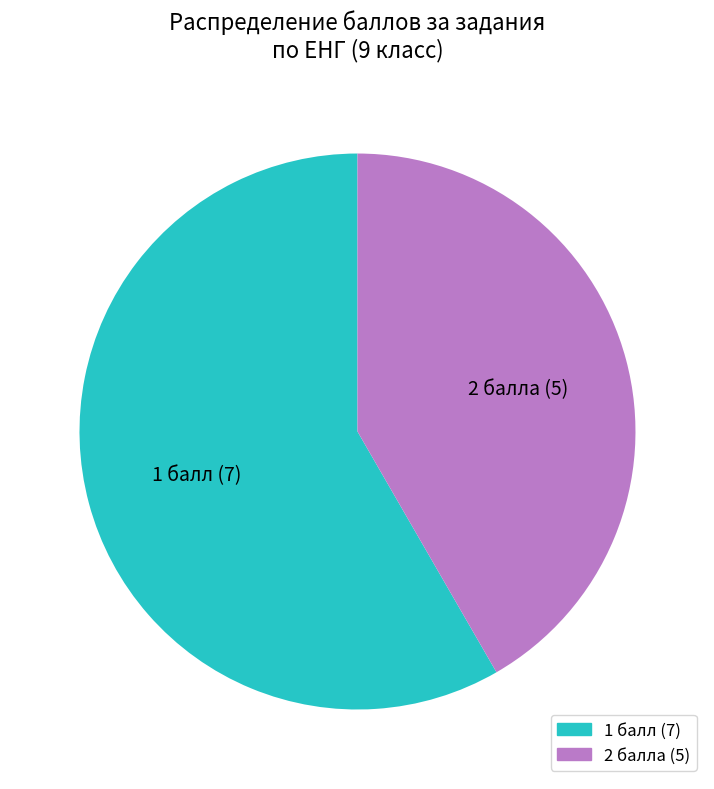

Does any single category account for the majority?

Yes